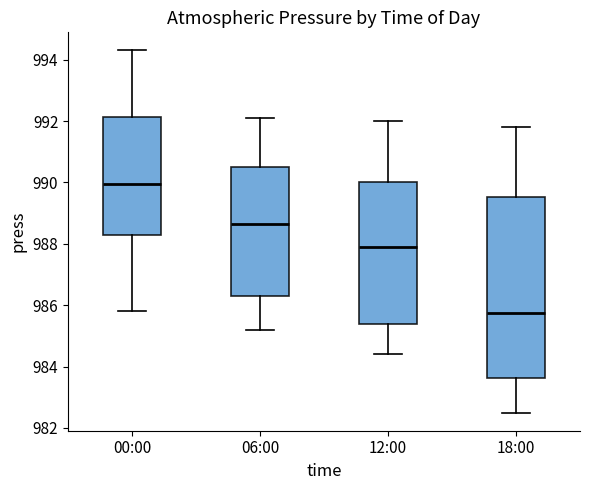

Reading left to right, read every box against the y-axis: the position of its median line, the range the box covers, and the ends of its whiskers. The values are not printed on the chart, so give them approximately, as read against the axis.

00:00: median 990.0, box 988.2 to 992.2, whiskers 985.8 to 994.4
06:00: median 988.6, box 986.4 to 990.6, whiskers 985.2 to 992.2
12:00: median 988.0, box 985.4 to 990.0, whiskers 984.4 to 992.0
18:00: median 985.8, box 983.6 to 989.6, whiskers 982.6 to 991.8